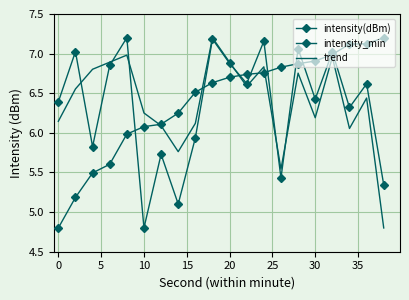

What are all the series names shown in the legend?

intensity(dBm), intensity_min, trend